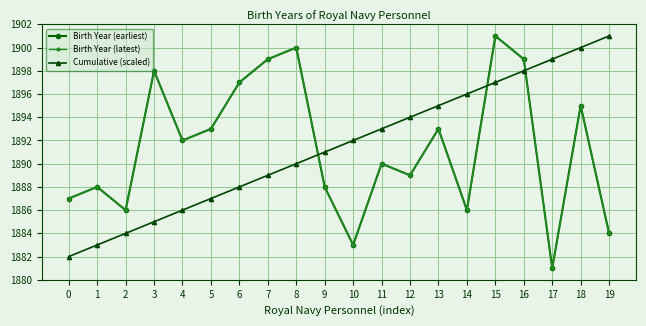

Is it true that Birth Year (earliest) equals 952 at 13?

False